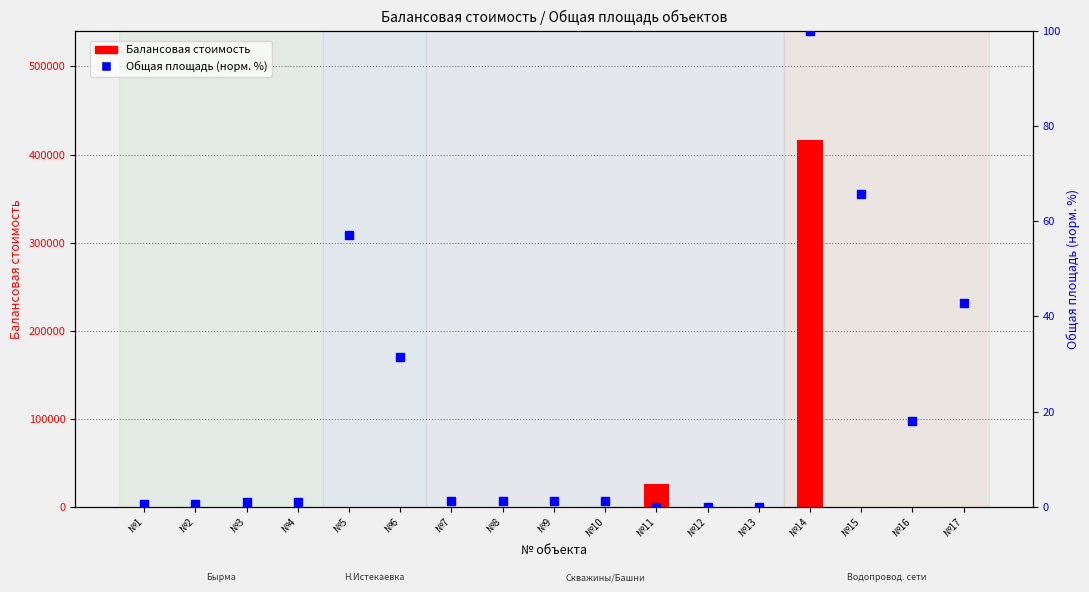

At how many categories does at least one series exceed 79335?

1